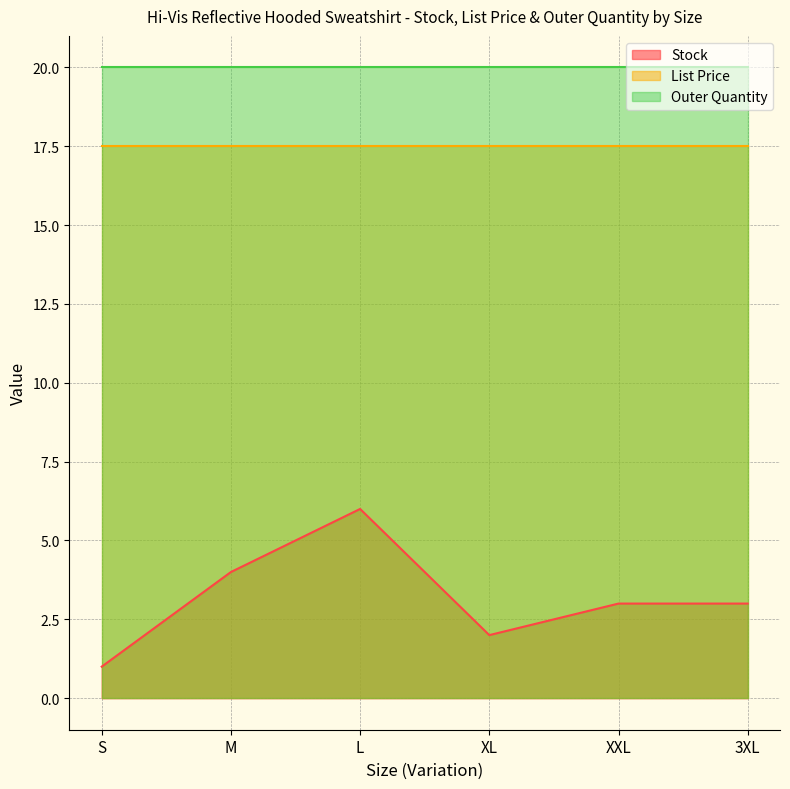

The value of Stock at M is 5.3. True or false?

False